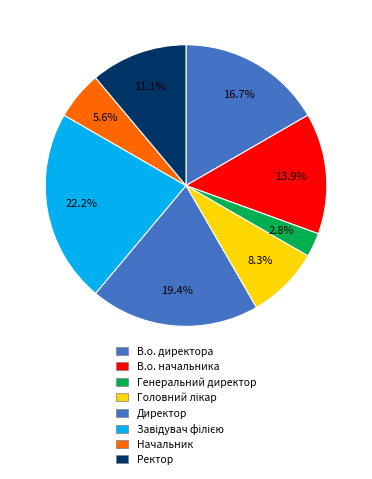

To the nearest percent, what portion does Директор represent?

19%